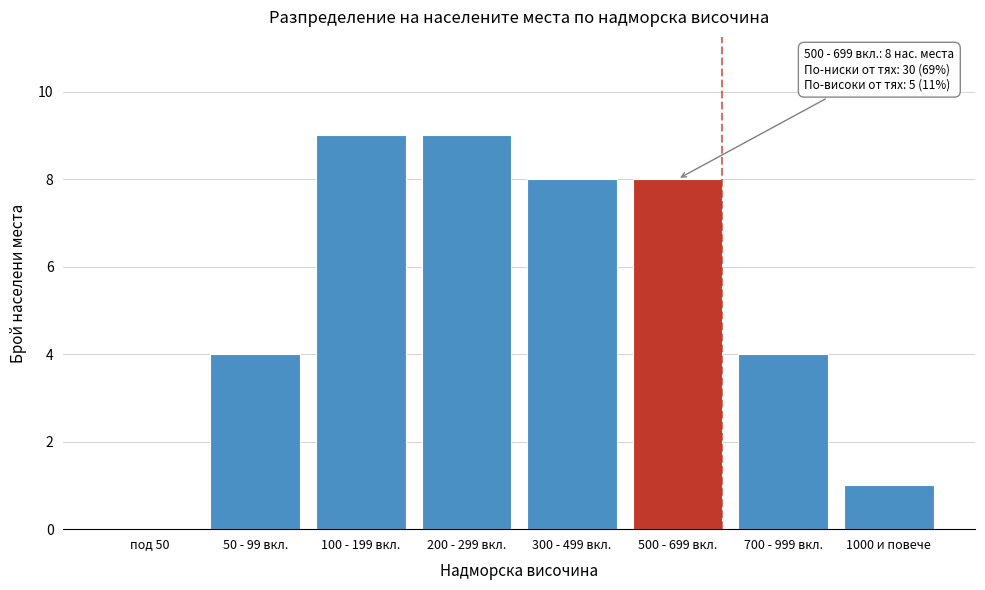

Reading right to left, extract all data points from this chart.

1000 и повече=1	700 - 999 вкл.=4	500 - 699 вкл.=8	300 - 499 вкл.=8	200 - 299 вкл.=9	100 - 199 вкл.=9	50 - 99 вкл.=4	под 50=0